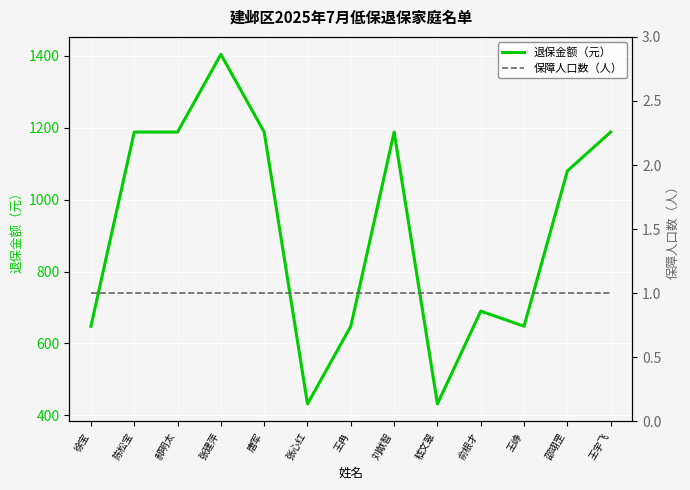

The 保障人口数（人） series shows 1 at 王宇飞. True or false?

False